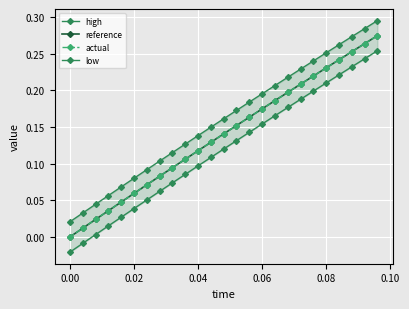

The reference series shows 0.0 at 0.02. True or false?

False